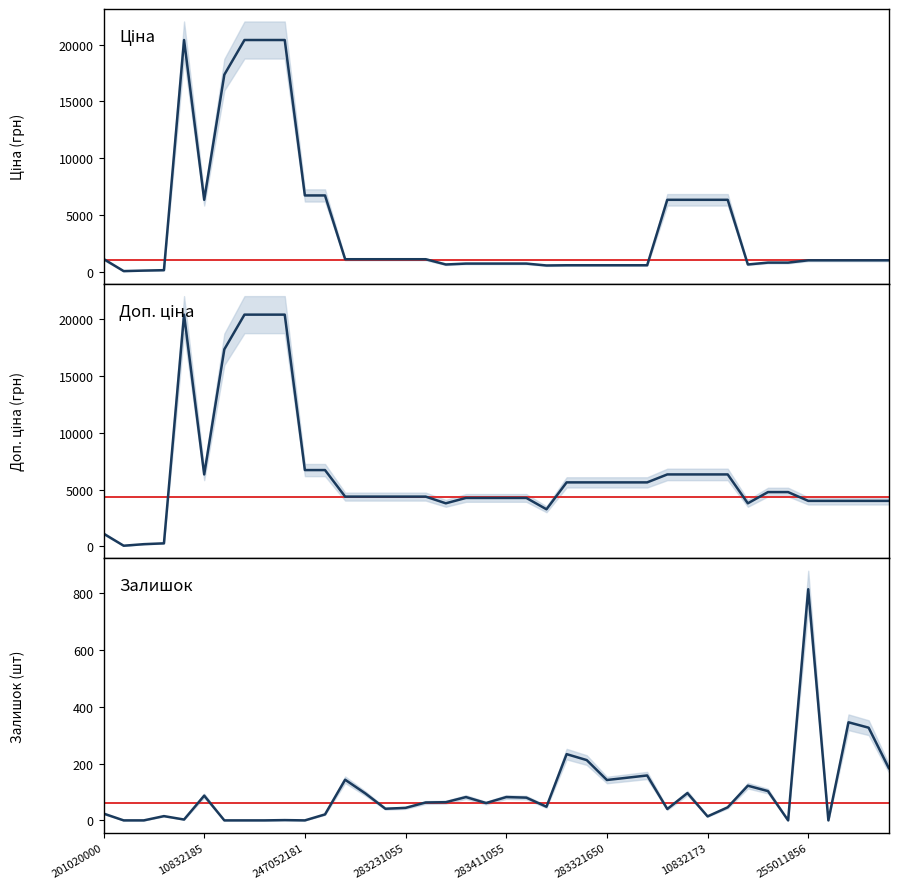

Reading left to right, list all the values displayed in this chart.

Ціна: 1115.5	47.8	91.9	128.8	20407.8	6328.7	17353.6	20407.8	20407.8	20407.8	6713.0	6713.0	1093.5	1093.5	1093.5	1093.5	1093.5	630.7	709.7	709.7	709.7	709.7	543.1	562.8	562.8	562.8	562.8	562.8	6328.7	6328.7	6328.7	6328.7	630.7	795.6	795.6	999.7	999.7	999.7	999.7	999.7
Доп. ціна: 1115.5	47.8	183.8	257.6	20407.8	6328.7	17353.6	20407.8	20407.8	20407.8	6713.0	6713.0	4374.2	4374.2	4374.2	4374.2	4374.2	3784.2	4258.1	4258.1	4258.1	4258.1	3258.4	5628.1	5628.1	5628.1	5628.1	5628.1	6328.7	6328.7	6328.7	6328.7	3784.2	4773.5	4773.5	3999.0	3999.0	3999.0	3999.0	3999.0
Залишок: 24.0	0.0	0.0	15.0	3.0	87.0	0.0	0.0	0.0	1.0	0.0	21.0	143.0	95.0	41.0	44.0	63.0	64.0	82.0	61.0	82.0	80.0	48.0	233.0	212.0	142.0	150.0	158.0	40.0	96.0	14.0	46.0	122.0	103.0	0.0	813.0	0.0	345.0	326.0	184.0